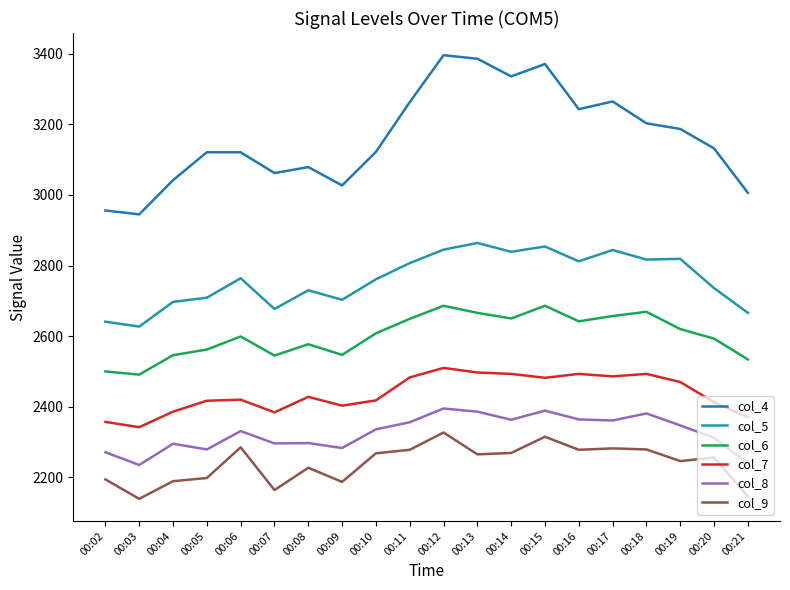

True or false: col_6 and col_8 intersect in this chart.

False